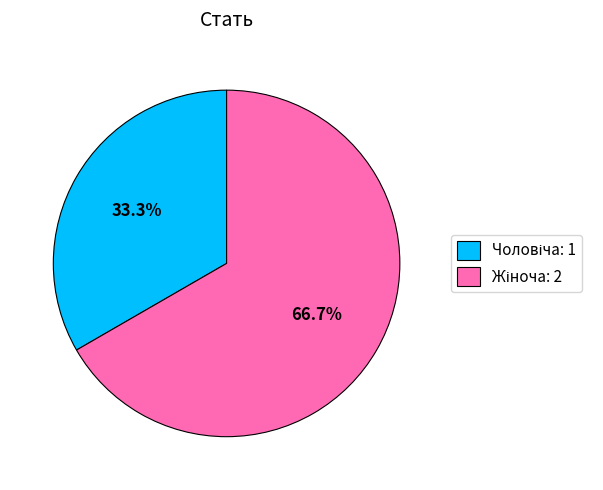

How many segments does this pie chart have?

2